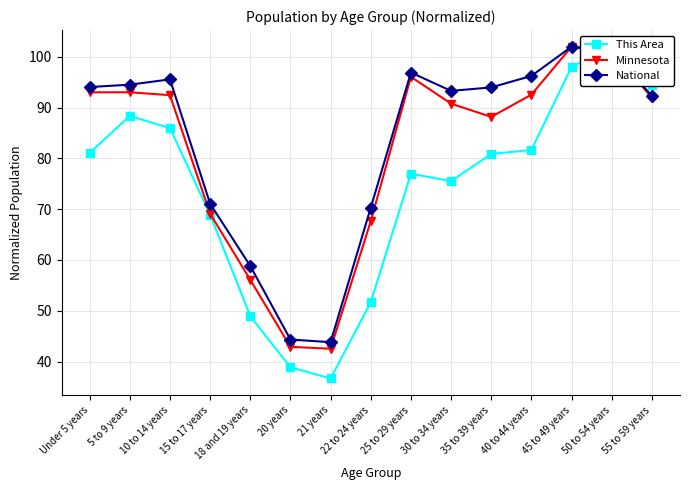

How many categories are shown in the chart?

15